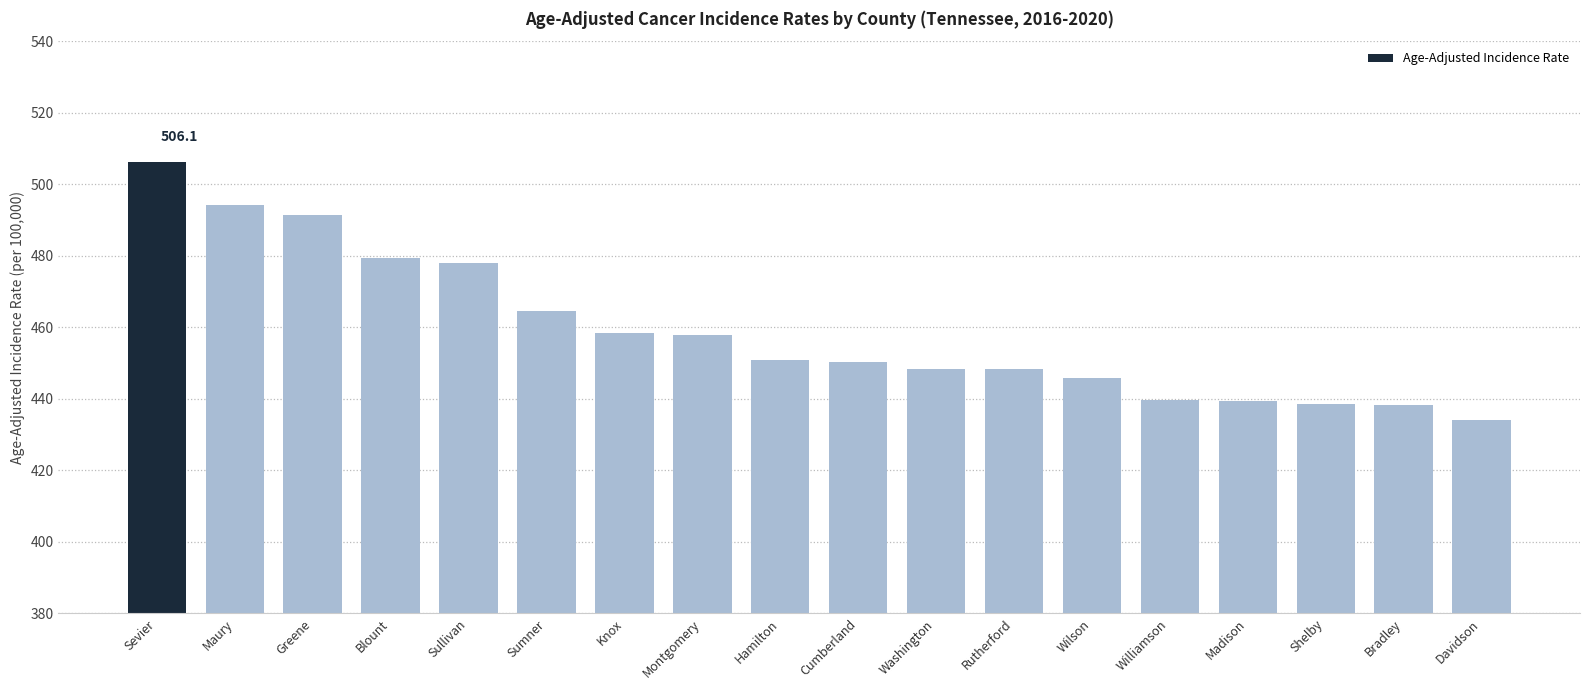

What is the change in value from Maury to Hamilton?

-43.1